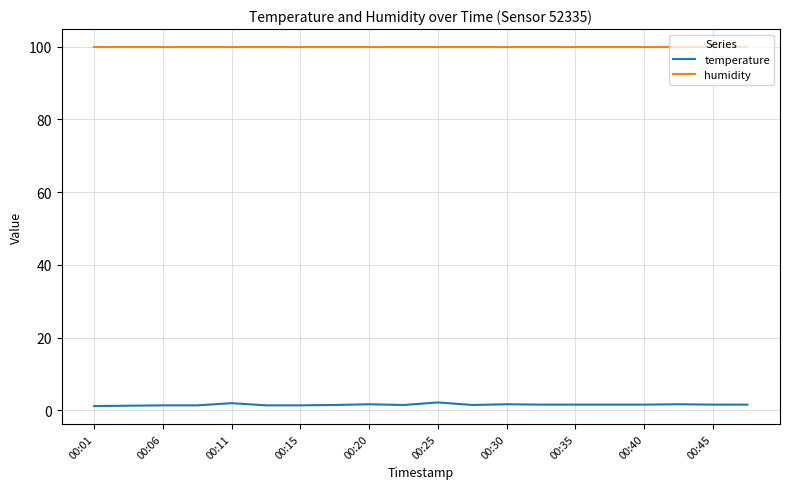

What is the average value of the humidity series?

99.9